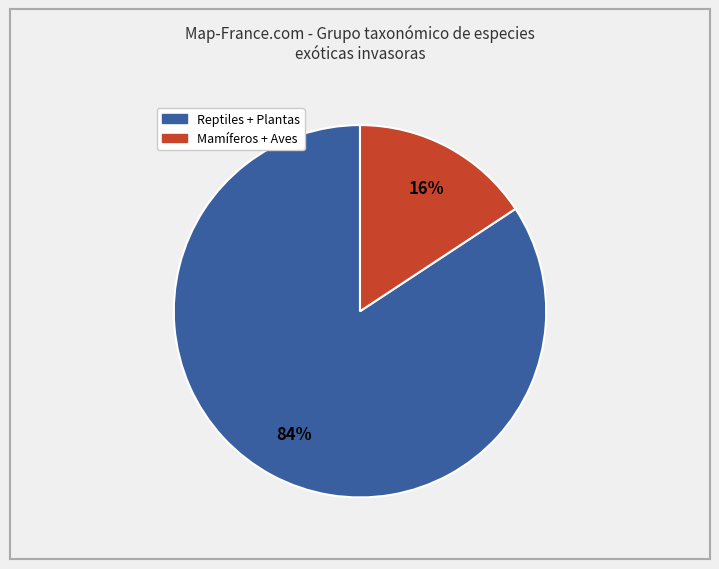

Is there any slice that represents more than half of the pie?

Yes